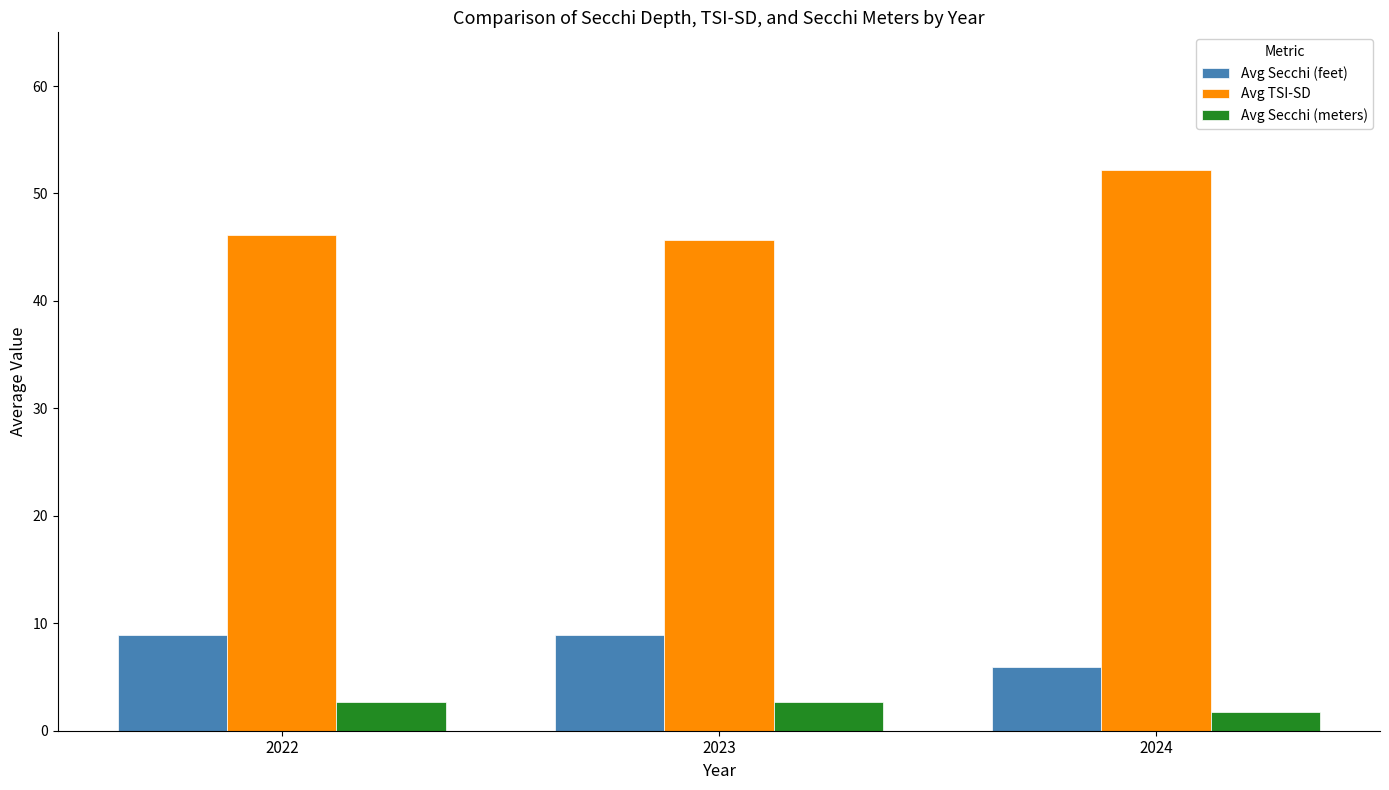

What is the value of the Avg TSI-SD bar at the 2nd from the left?

45.7